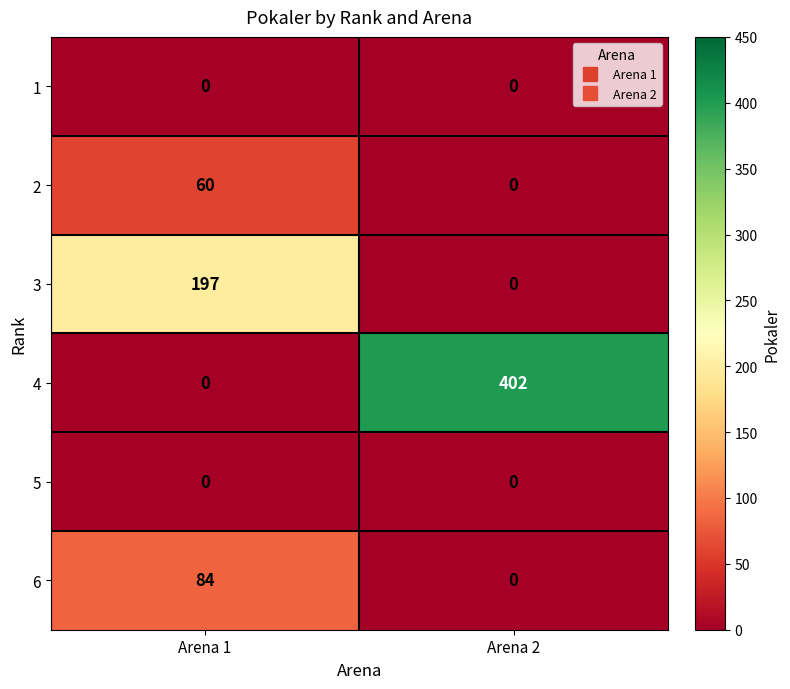

Which series has the widest spread of values?

4